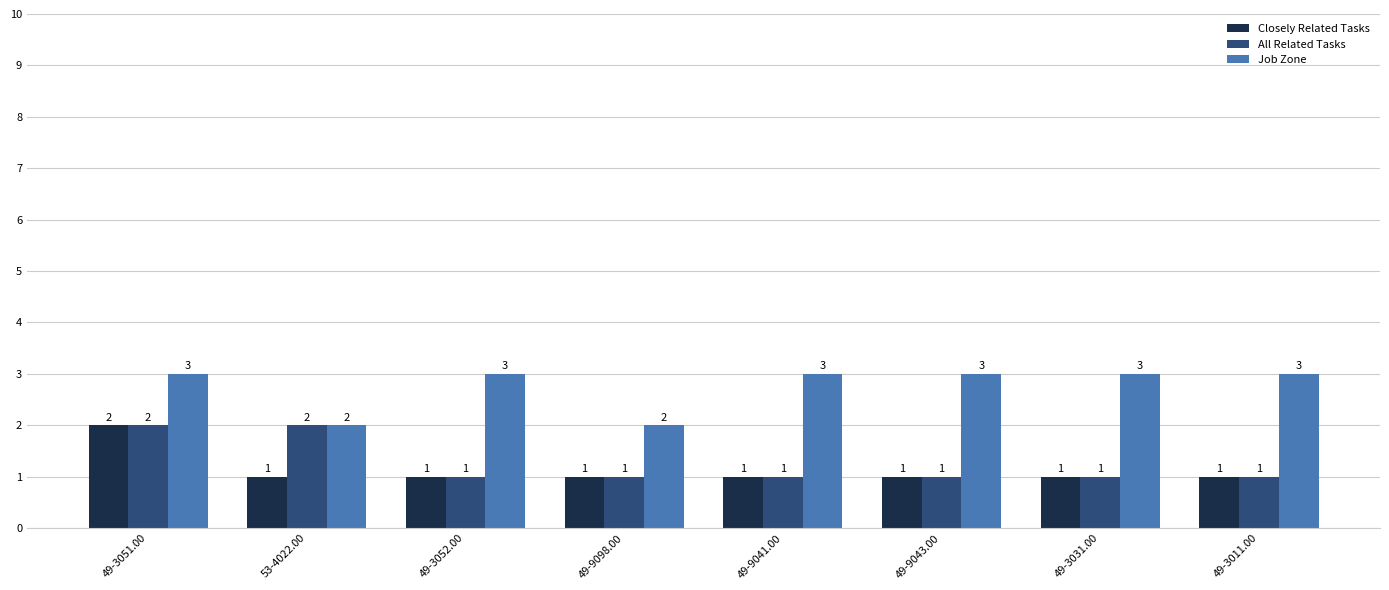

The value of Job Zone at 49-3051.00 is 1. True or false?

False